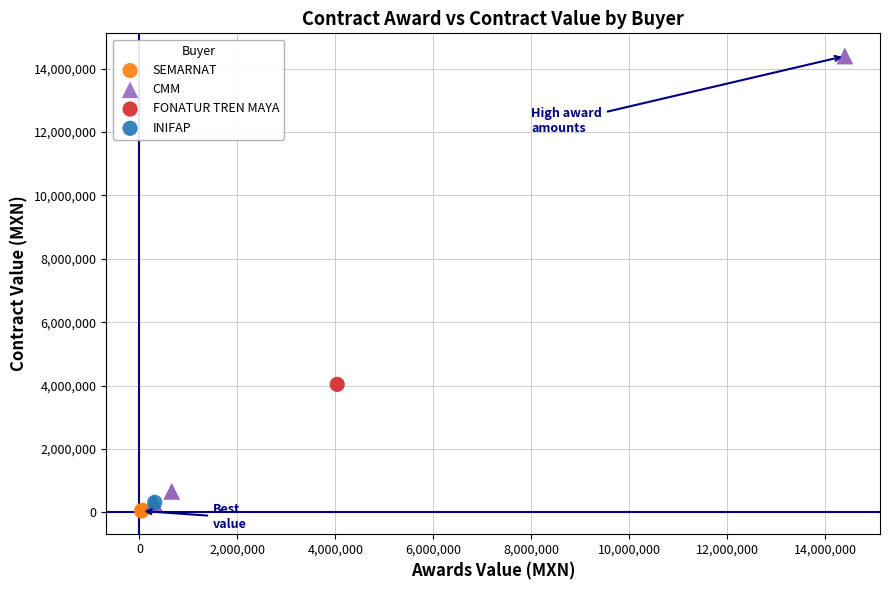

What are all the series names shown in the legend?

SEMARNAT, CMM, FONATUR TREN MAYA, INIFAP